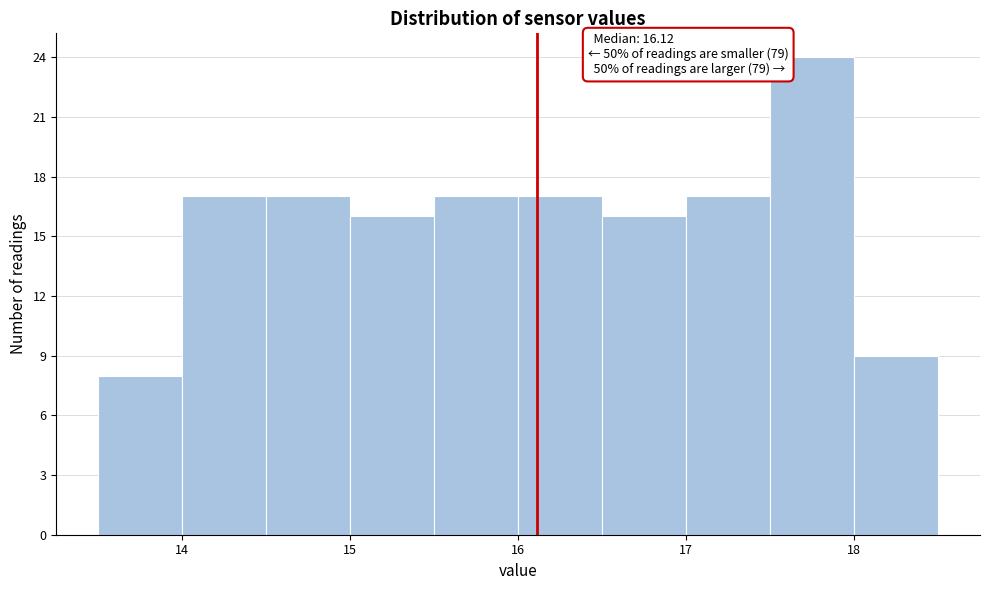

Over which range of the x-axis is the bar tallest?

17.5 to 18.0